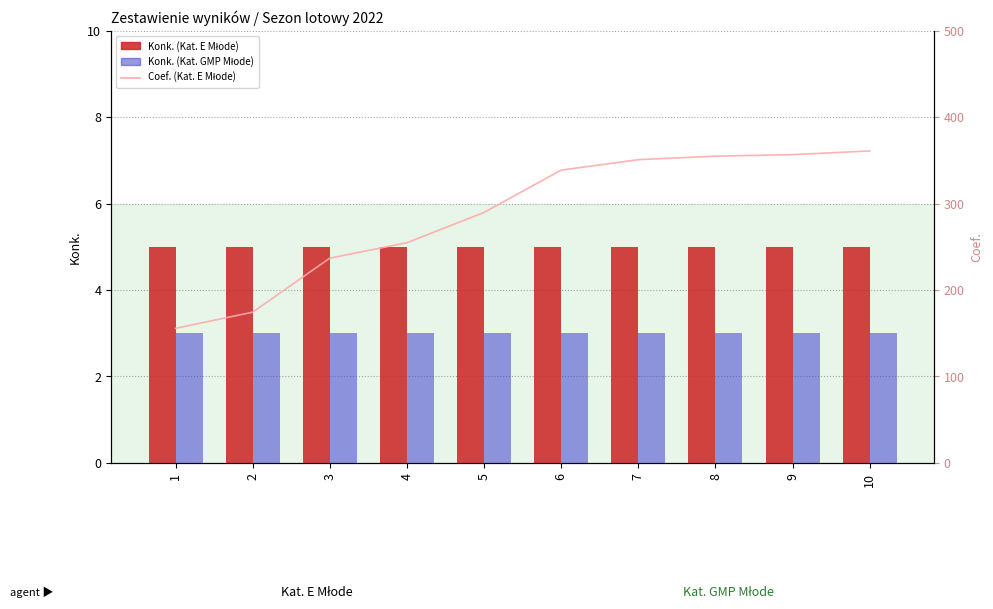

True or false: Konk. (Kat. E Młode) has a value of 5.0 at 8.

True